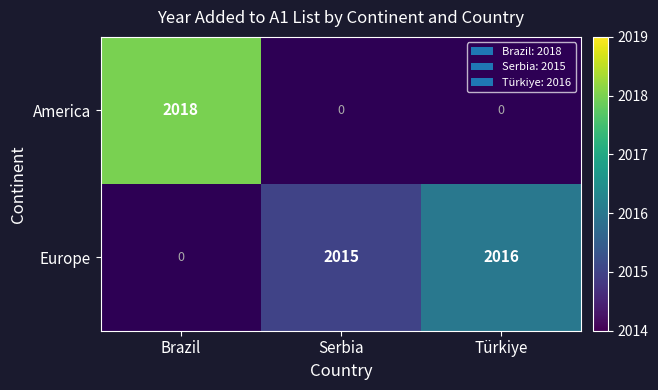

Is it true that Europe equals 3029 at Serbia?

False